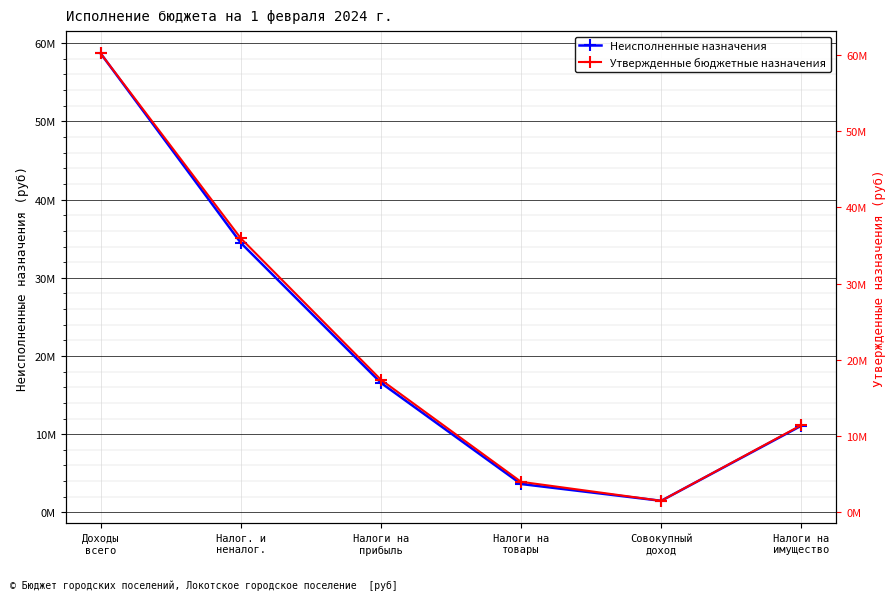

Is the value of Неисполненные назначения at Доходы
всего greater than the value of Утвержденные бюджетные назначения at Налоги на
имущество?

Yes